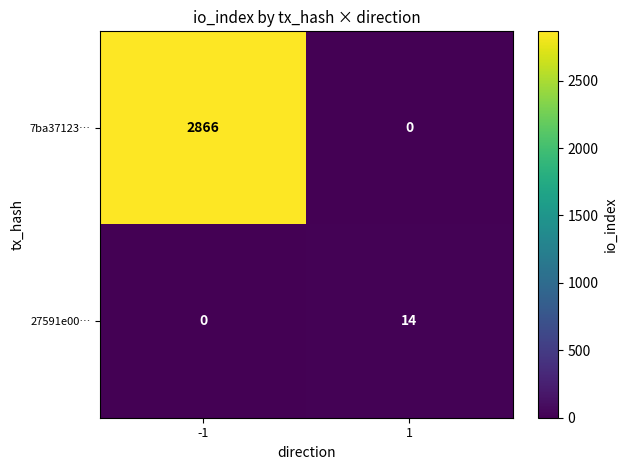

Which category has the highest value across all series?

-1